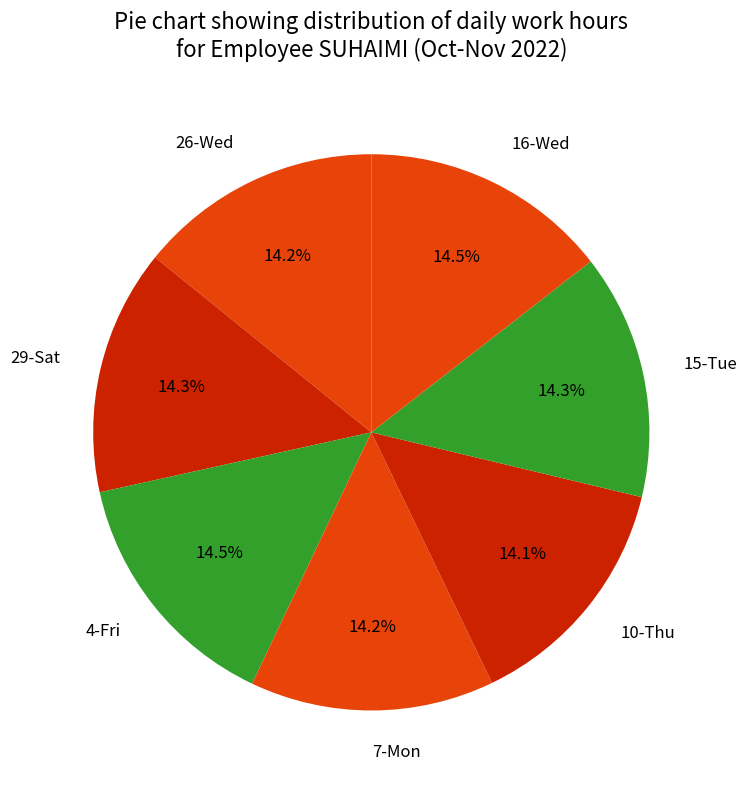

Is there a majority slice in this chart?

No